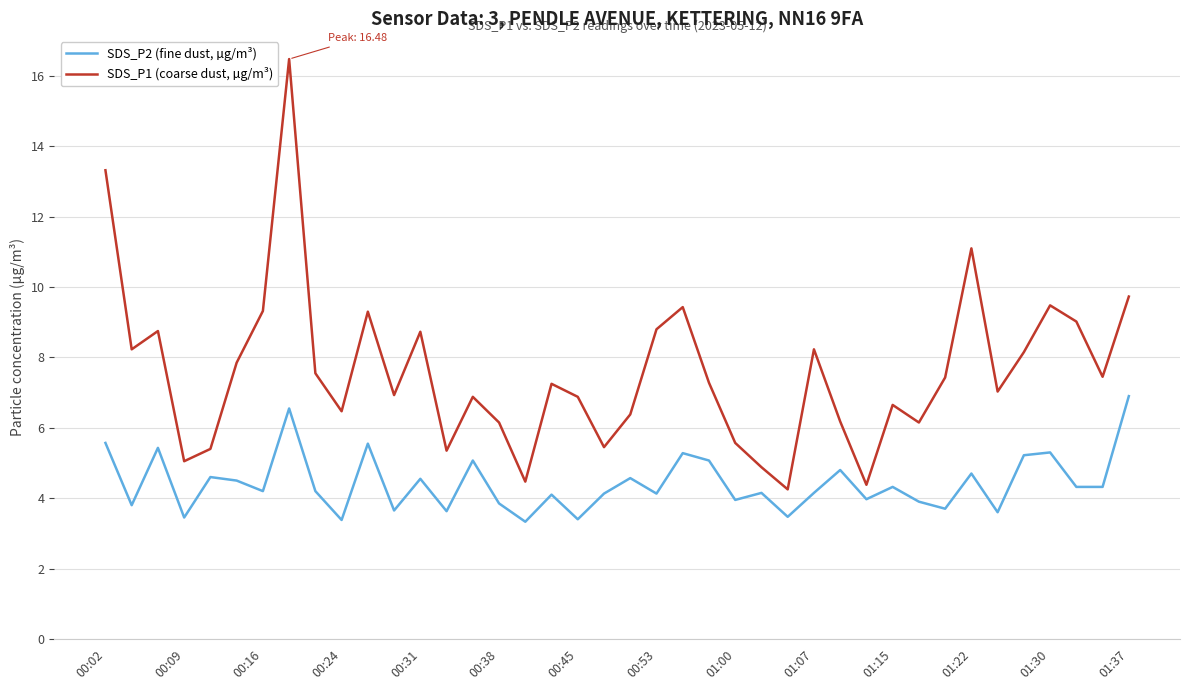

What is the difference between the maximum and minimum values in the SDS_P2 (fine dust, µg/m³) series?

3.6